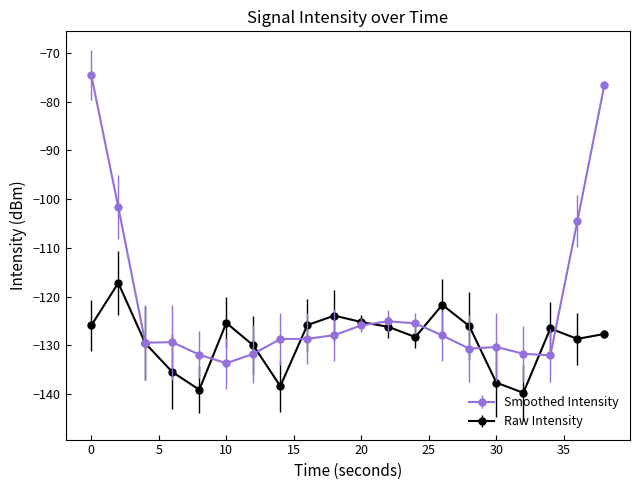

What is the minimum value shown in the chart?

-139.8